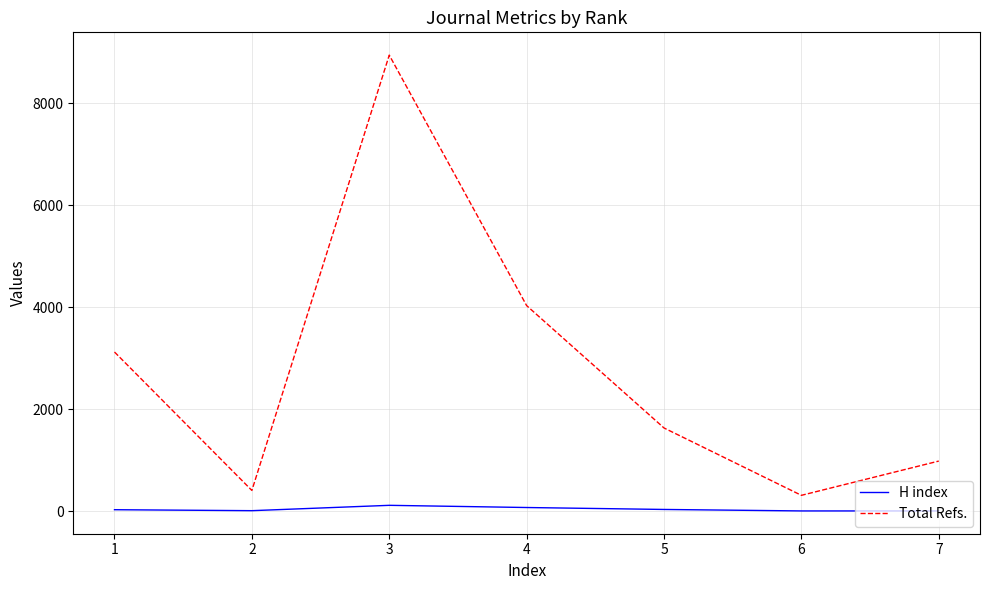

List the series in order of their overall mean, lowest first.

H index, Total Refs.